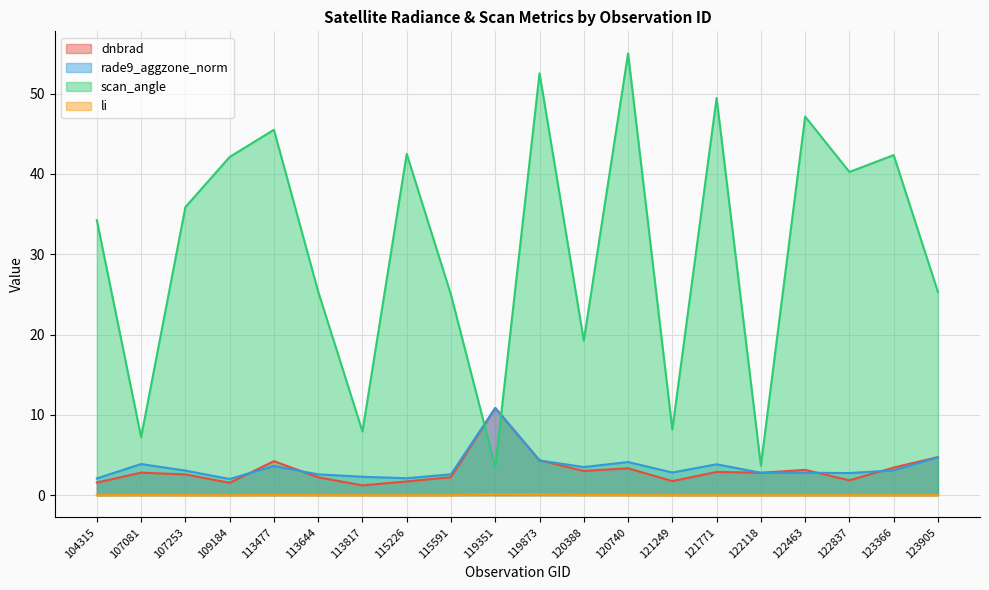

How many series are shown in this chart?

4